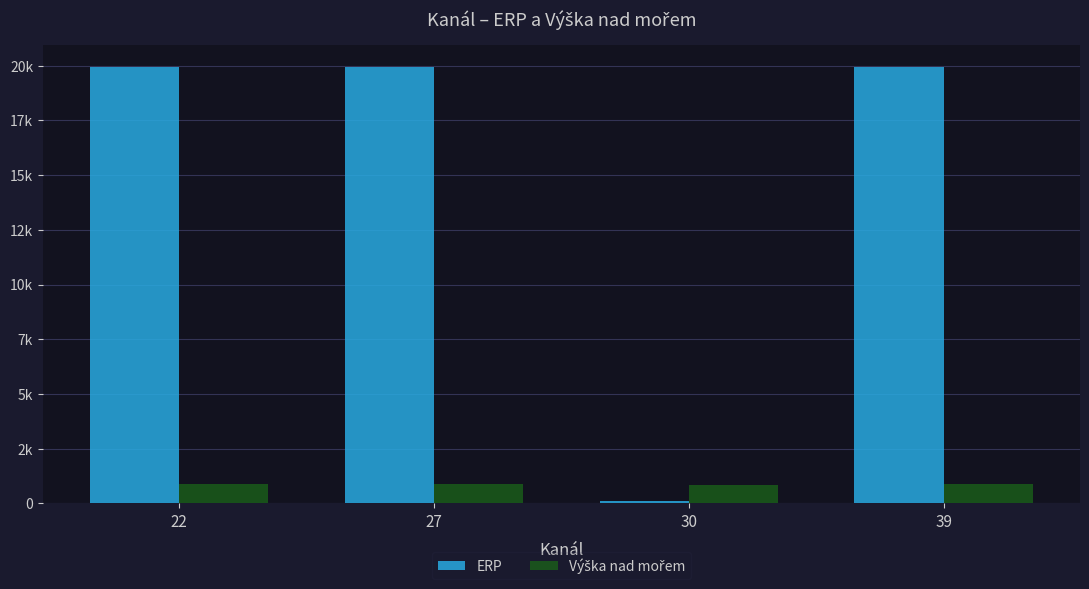

Which series changed the most between 22 and 30?

ERP